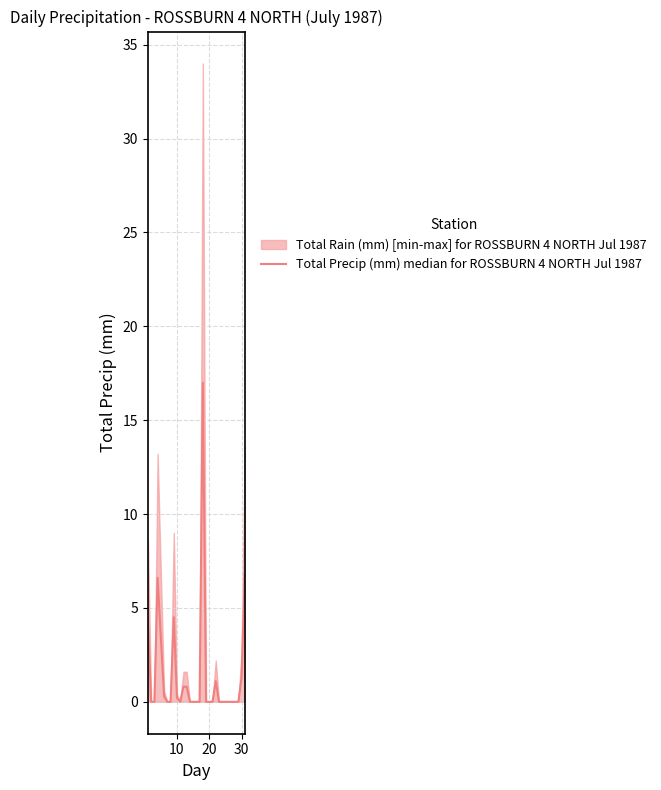

How many points are higher than both their immediate neighbors (excluding endpoints)?

4